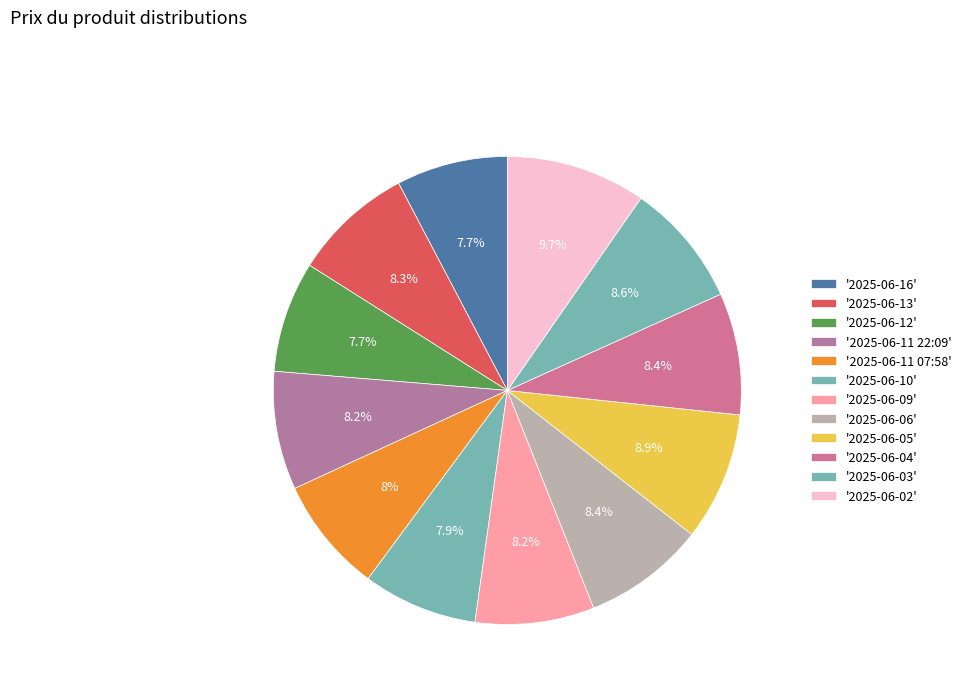

To the nearest percent, what is the difference between the largest and smallest slice percentages?

2%